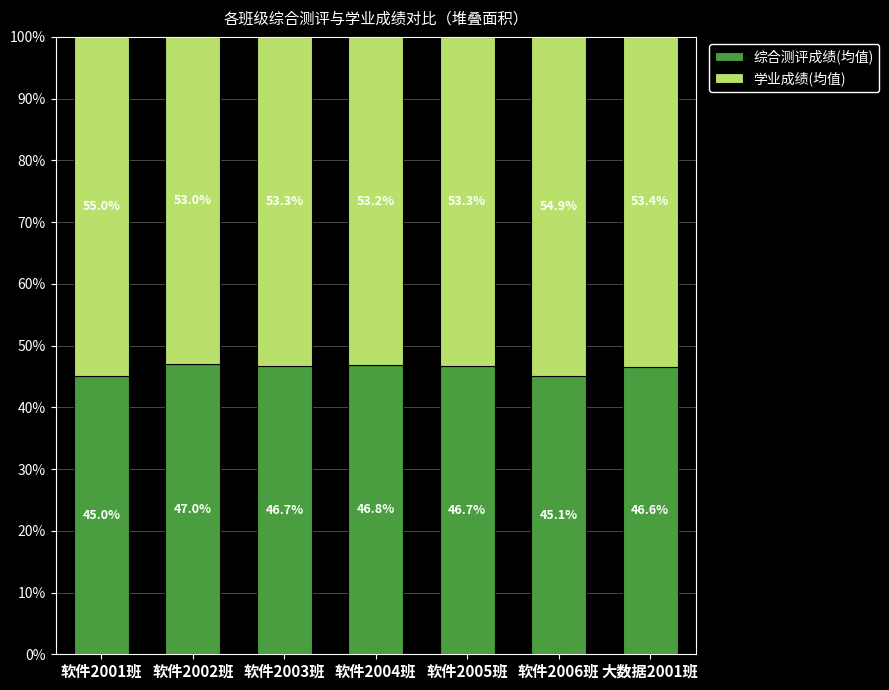

What is the total value across all series at 软件2003班?

100.0